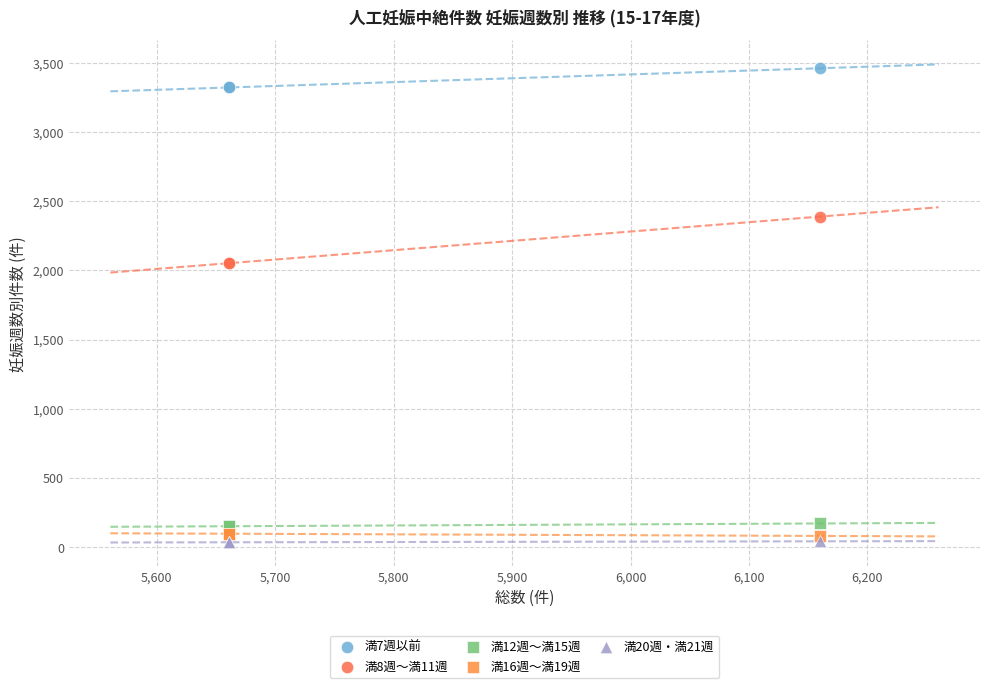

What are all the series names shown in the legend?

満7週以前, 満8週～満11週, 満12週～満15週, 満16週～満19週, 満20週・満21週